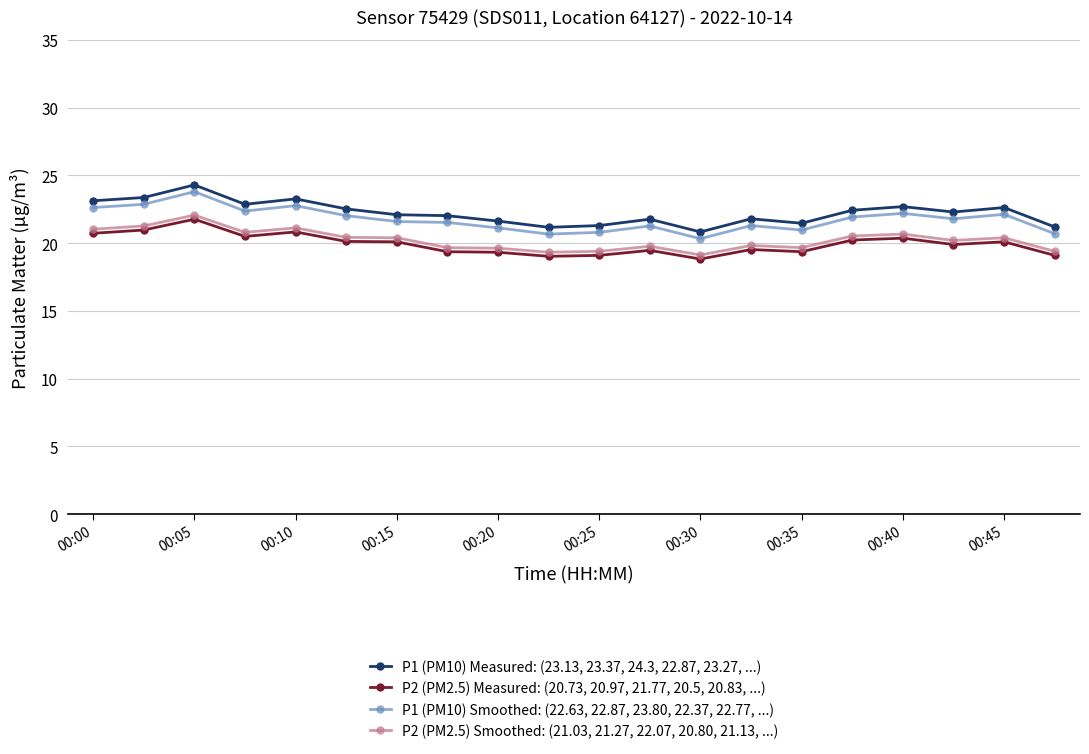

What is the value of the P1 (PM10) Measured: (23.13, 23.37, 24.3, 22.87, 23.27, ...) point at the 11th from the left?

21.3